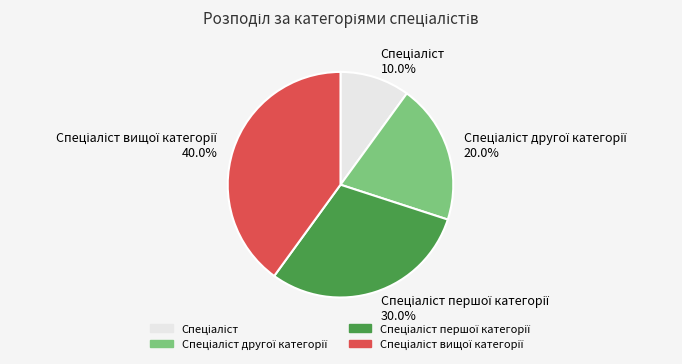

Is there any slice that represents more than half of the pie?

No